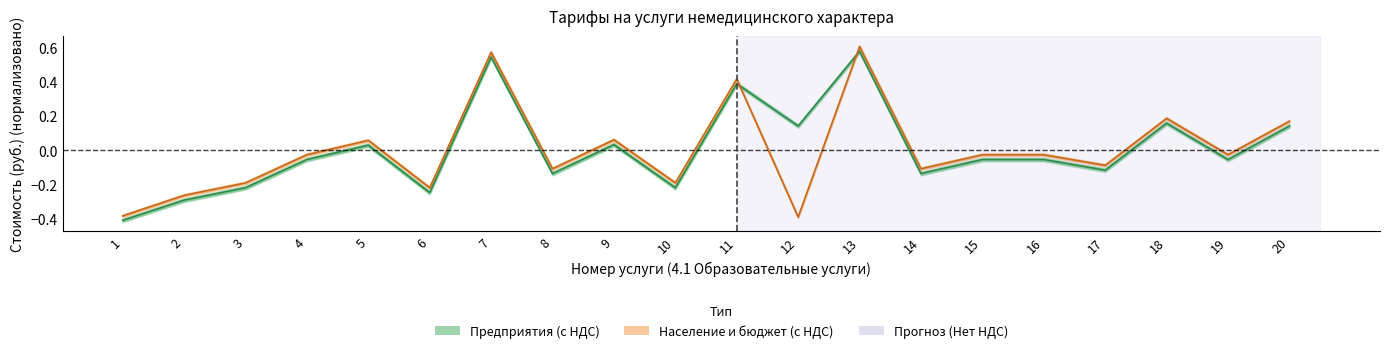

How many positive values does the Население и бюджет (с НДС) series have?

7